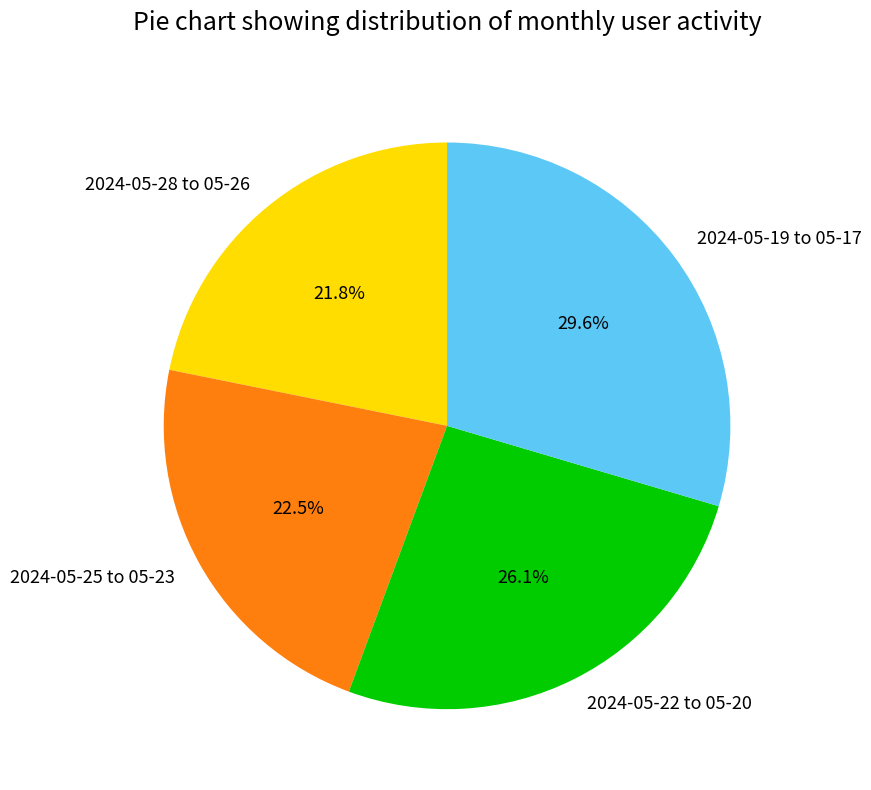

Rank the categories by value from lowest to highest.

2024-05-28 to 05-26, 2024-05-25 to 05-23, 2024-05-22 to 05-20, 2024-05-19 to 05-17